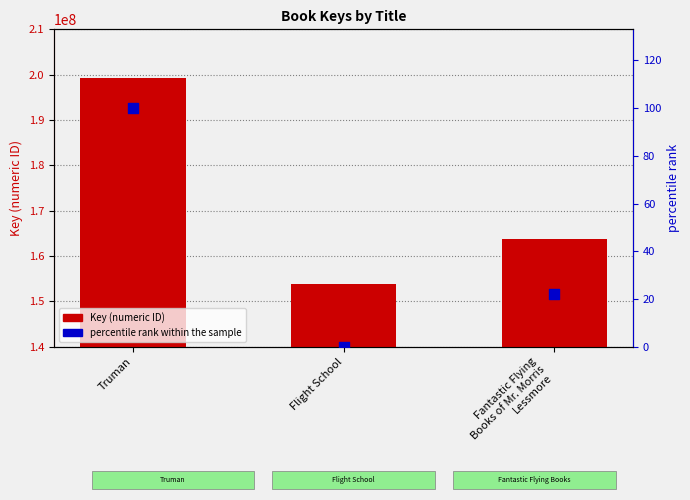

At which category is the sum across all series the highest?

Truman